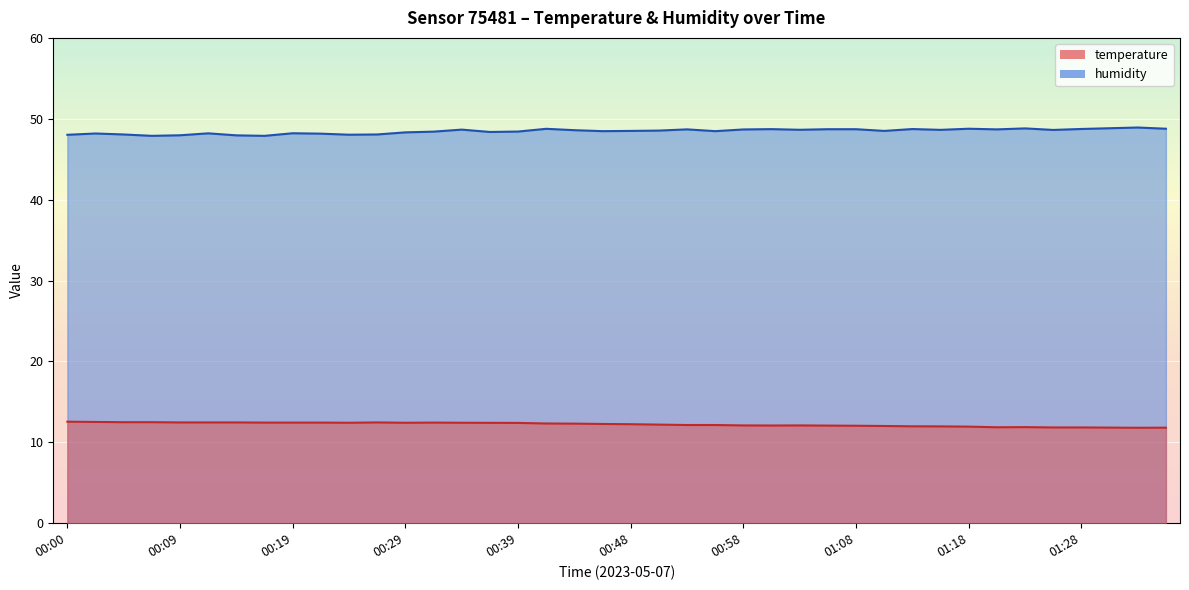

Count the number of categories in the chart.

40